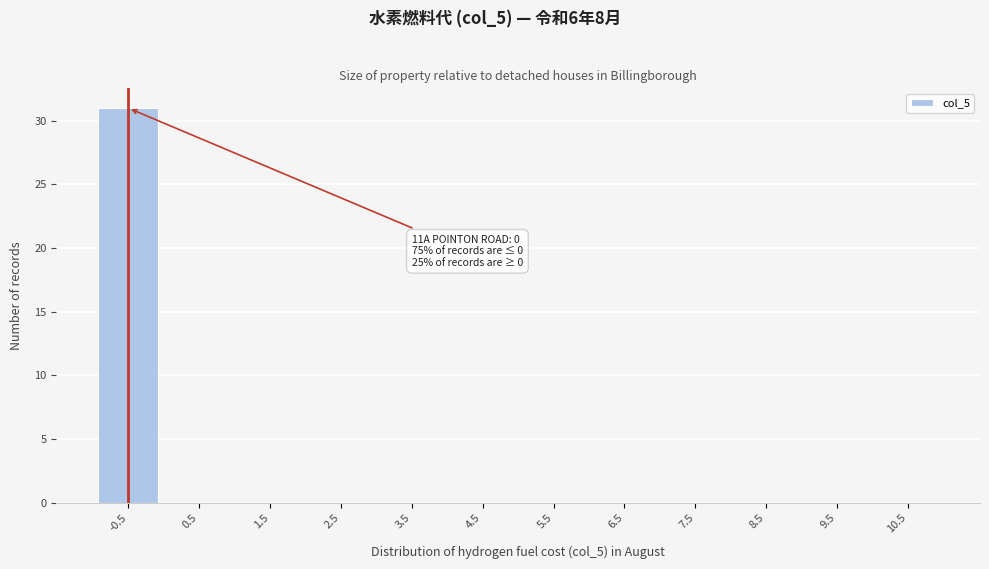

Reading left to right, extract all data points from this chart.

-0.5=31	0.5=0	1.5=0	2.5=0	3.5=0	4.5=0	5.5=0	6.5=0	7.5=0	8.5=0	9.5=0	10.5=0